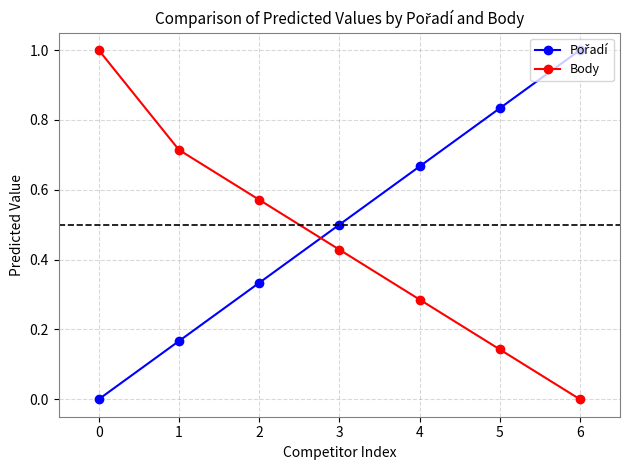

What is the maximum value shown in the chart?

1.0